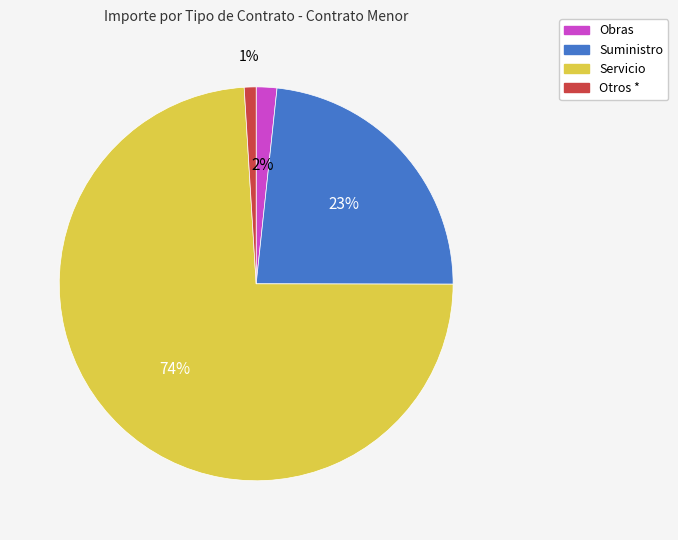

Does any single category account for the majority?

Yes